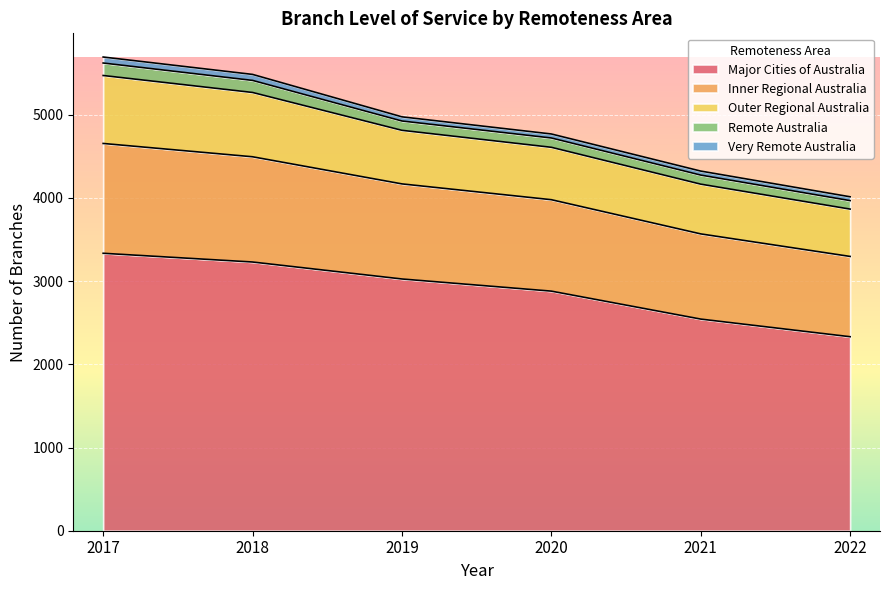

Does the chart display data point markers on the line(s)?

No